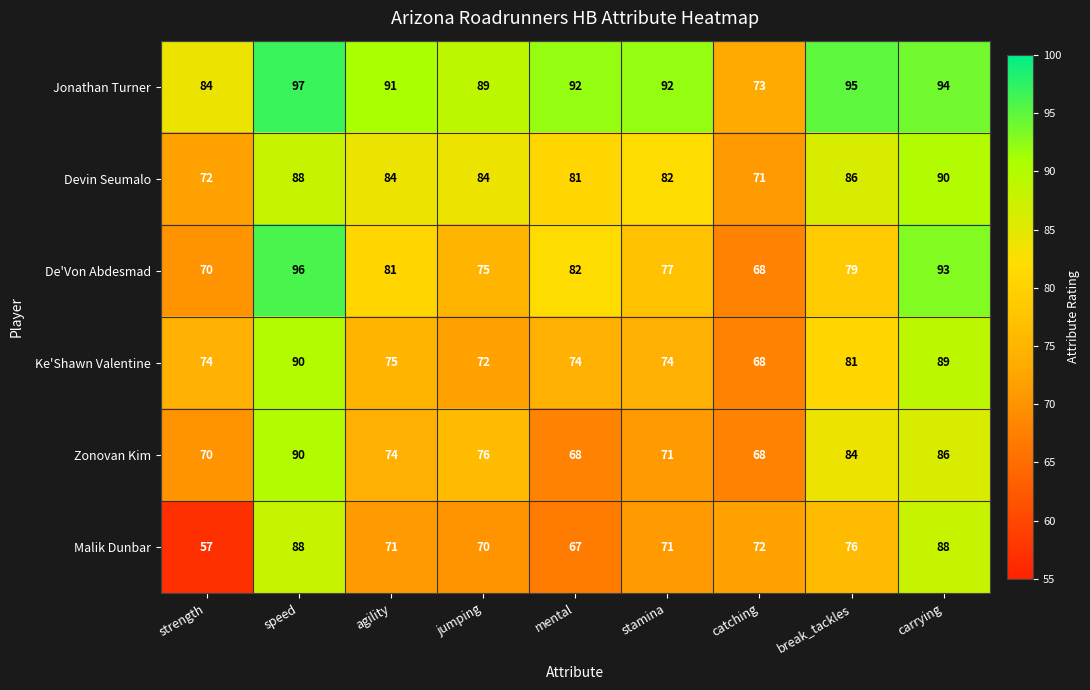

Which series has the largest total across all categories?

Jonathan Turner